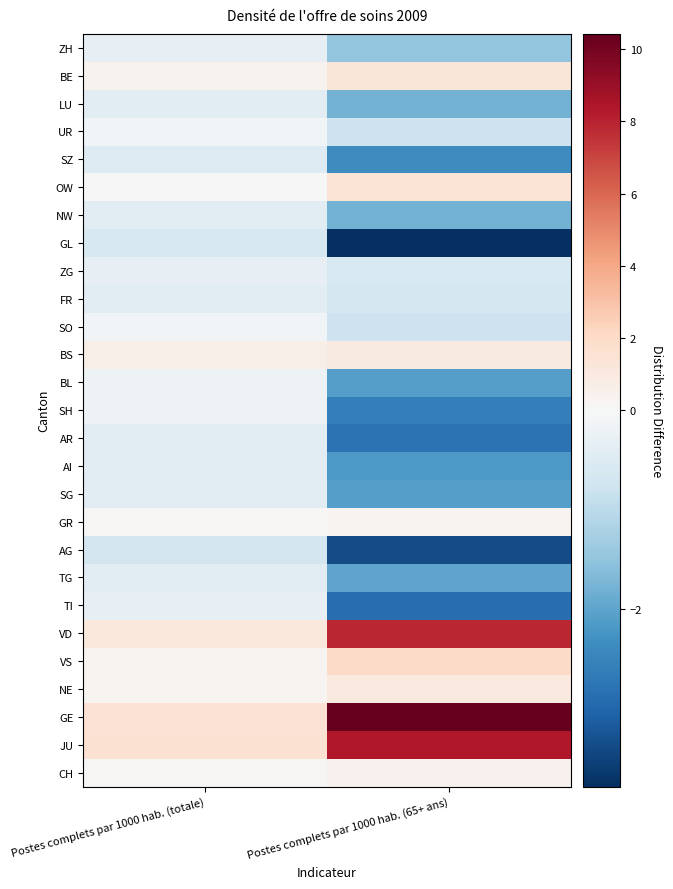

Reading right to left, extract all data points from this chart.

ZH: Postes complets par 1000 hab. (65+ ans)=-1.5	Postes complets par 1000 hab. (totale)=-0.3
BE: Postes complets par 1000 hab. (65+ ans)=1.2	Postes complets par 1000 hab. (totale)=0.4
LU: Postes complets par 1000 hab. (65+ ans)=-1.8	Postes complets par 1000 hab. (totale)=-0.4
UR: Postes complets par 1000 hab. (65+ ans)=-0.8	Postes complets par 1000 hab. (totale)=-0.1
SZ: Postes complets par 1000 hab. (65+ ans)=-2.4	Postes complets par 1000 hab. (totale)=-0.5
OW: Postes complets par 1000 hab. (65+ ans)=1.4	Postes complets par 1000 hab. (totale)=0.0
NW: Postes complets par 1000 hab. (65+ ans)=-1.8	Postes complets par 1000 hab. (totale)=-0.4
GL: Postes complets par 1000 hab. (65+ ans)=-3.8	Postes complets par 1000 hab. (totale)=-0.6
ZG: Postes complets par 1000 hab. (65+ ans)=-0.6	Postes complets par 1000 hab. (totale)=-0.3
FR: Postes complets par 1000 hab. (65+ ans)=-0.7	Postes complets par 1000 hab. (totale)=-0.4
SO: Postes complets par 1000 hab. (65+ ans)=-0.8	Postes complets par 1000 hab. (totale)=-0.1
BS: Postes complets par 1000 hab. (65+ ans)=0.9	Postes complets par 1000 hab. (totale)=0.6
BL: Postes complets par 1000 hab. (65+ ans)=-2.1	Postes complets par 1000 hab. (totale)=-0.2
SH: Postes complets par 1000 hab. (65+ ans)=-2.6	Postes complets par 1000 hab. (totale)=-0.2
AR: Postes complets par 1000 hab. (65+ ans)=-2.8	Postes complets par 1000 hab. (totale)=-0.4
AI: Postes complets par 1000 hab. (65+ ans)=-2.2	Postes complets par 1000 hab. (totale)=-0.4
SG: Postes complets par 1000 hab. (65+ ans)=-2.1	Postes complets par 1000 hab. (totale)=-0.4
GR: Postes complets par 1000 hab. (65+ ans)=0.3	Postes complets par 1000 hab. (totale)=0.1
AG: Postes complets par 1000 hab. (65+ ans)=-3.4	Postes complets par 1000 hab. (totale)=-0.7
TG: Postes complets par 1000 hab. (65+ ans)=-2.0	Postes complets par 1000 hab. (totale)=-0.4
TI: Postes complets par 1000 hab. (65+ ans)=-2.9	Postes complets par 1000 hab. (totale)=-0.3
VD: Postes complets par 1000 hab. (65+ ans)=7.8	Postes complets par 1000 hab. (totale)=1.1
VS: Postes complets par 1000 hab. (65+ ans)=2.0	Postes complets par 1000 hab. (totale)=0.3
NE: Postes complets par 1000 hab. (65+ ans)=1.0	Postes complets par 1000 hab. (totale)=0.3
GE: Postes complets par 1000 hab. (65+ ans)=10.4	Postes complets par 1000 hab. (totale)=1.5
JU: Postes complets par 1000 hab. (65+ ans)=8.3	Postes complets par 1000 hab. (totale)=1.6
CH: Postes complets par 1000 hab. (65+ ans)=0.4	Postes complets par 1000 hab. (totale)=0.1